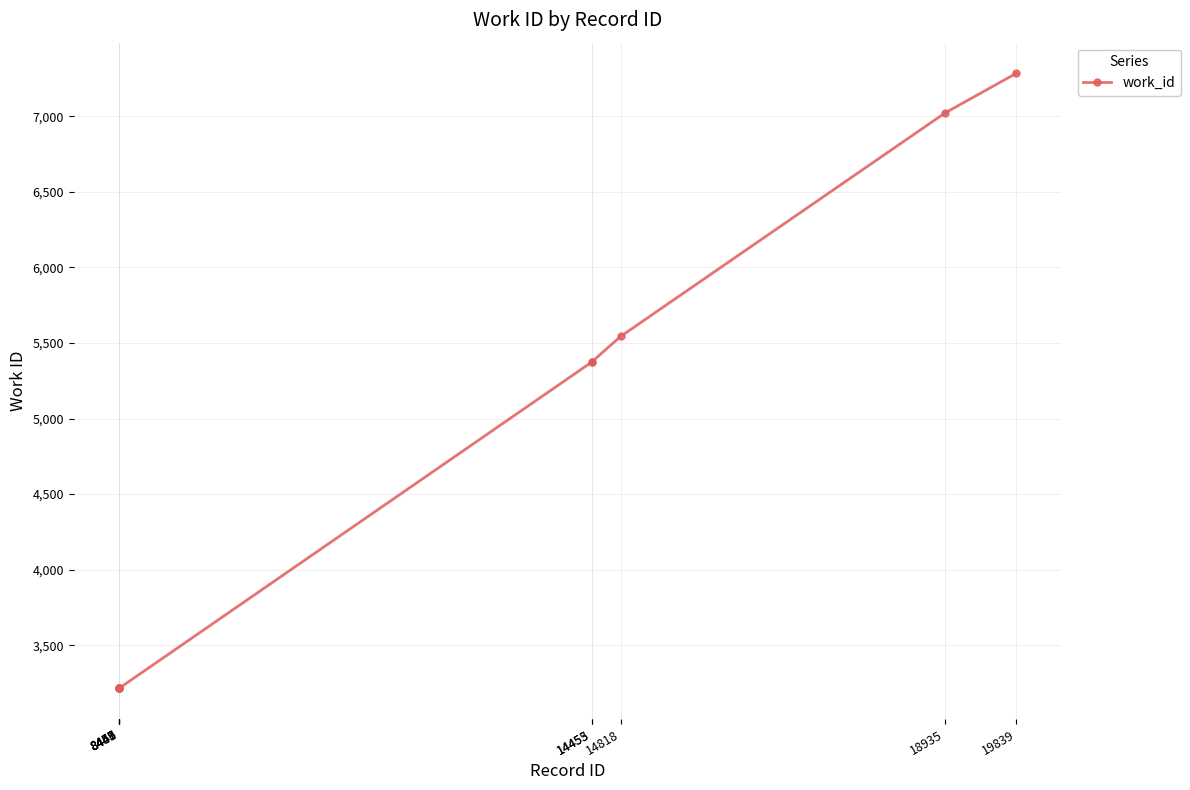

What is the sum of all values?

46677